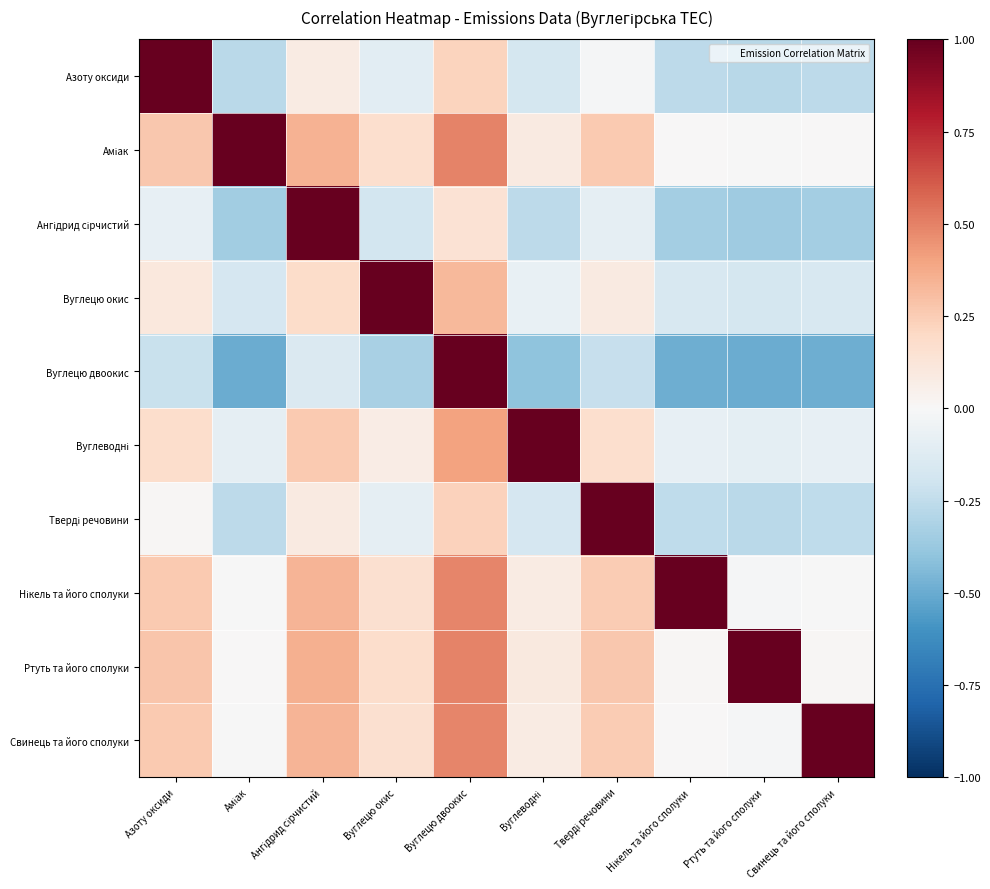

What is the total value across all series at Аміак?

-0.6